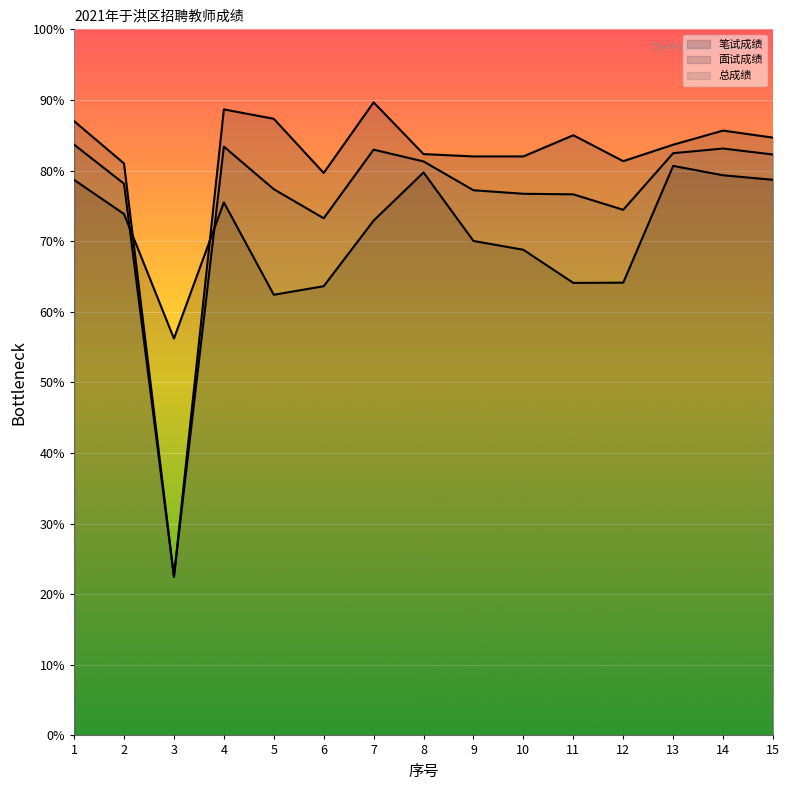

At which label does 笔试成绩 reach its minimum?

3